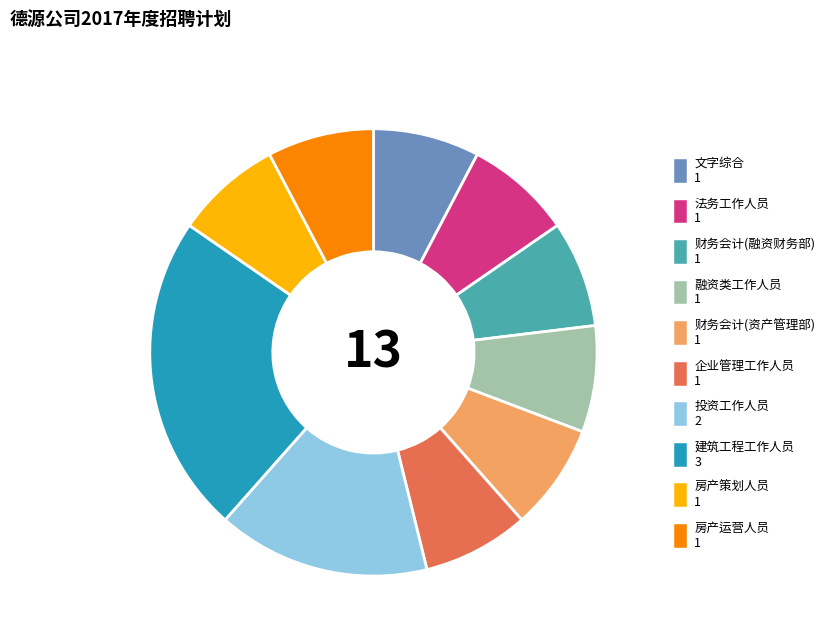

Does 房产运营人员 1 represent more than half of the total?

No